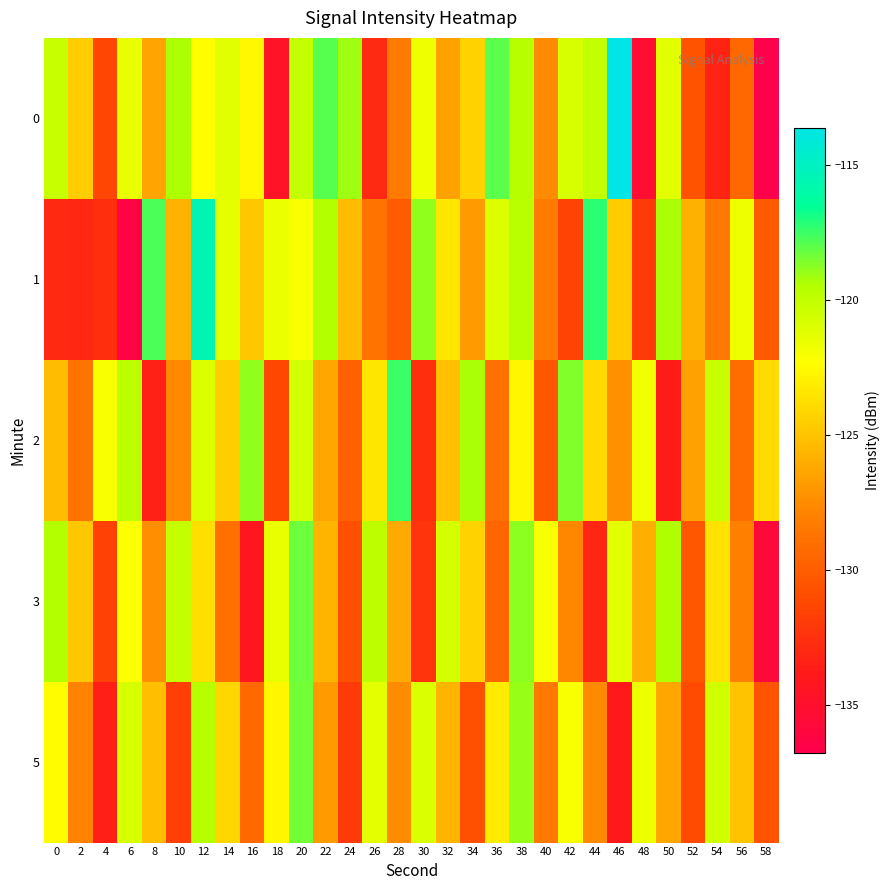

Reading left to right, list all the values displayed in this chart.

0: 0=-120.3	2=-124.5	4=-131.3	6=-121.5	8=-126.4	10=-119.4	12=-122.3	14=-121.3	16=-122.6	18=-134.5	20=-120.0	22=-117.9	24=-119.1	26=-132.9	28=-128.4	30=-121.8	32=-126.5	34=-124.3	36=-118.0	38=-119.6	40=-127.4	42=-120.8	44=-120.0	46=-113.6	48=-135.2	50=-121.2	52=-130.6	54=-133.3	56=-129.4	58=-136.7
1: 0=-133.0	2=-133.1	4=-132.6	6=-136.3	8=-117.8	10=-125.7	12=-115.5	14=-121.4	16=-124.8	18=-121.6	20=-122.0	22=-119.5	24=-125.3	26=-128.7	28=-130.1	30=-118.9	32=-123.4	34=-126.8	36=-121.0	38=-119.7	40=-128.3	42=-131.5	44=-117.2	46=-124.6	48=-132.0	50=-119.3	52=-125.8	54=-128.4	56=-121.7	58=-130.2
2: 0=-125.3	2=-128.7	4=-122.1	6=-119.8	8=-133.4	10=-127.6	12=-121.0	14=-124.5	16=-118.9	18=-131.2	20=-120.7	22=-126.3	24=-129.8	26=-123.4	28=-117.5	30=-132.6	32=-125.1	34=-119.3	36=-128.9	38=-122.7	40=-130.4	42=-118.6	44=-124.0	46=-127.3	48=-121.8	50=-133.7	52=-126.5	54=-120.2	56=-129.1	58=-123.9
3: 0=-119.5	2=-124.8	4=-131.6	6=-122.3	8=-127.4	10=-120.1	12=-123.7	14=-128.9	16=-134.2	18=-121.5	20=-118.3	22=-125.6	24=-130.8	26=-119.9	28=-126.1	30=-132.4	32=-120.7	34=-124.3	36=-129.5	38=-118.8	40=-122.0	42=-127.7	44=-133.1	46=-121.2	48=-125.9	50=-119.4	52=-130.3	54=-123.6	56=-128.1	58=-135.7
5: 0=-122.4	2=-127.9	4=-133.5	6=-120.8	8=-125.2	10=-131.7	12=-119.6	14=-124.1	16=-129.3	18=-122.7	20=-118.4	22=-126.8	24=-132.0	26=-121.3	28=-127.5	30=-120.9	32=-125.6	34=-130.8	36=-123.2	38=-119.0	40=-128.4	42=-122.1	44=-127.6	46=-133.9	48=-121.7	50=-126.3	52=-131.1	54=-120.5	56=-125.0	58=-130.6